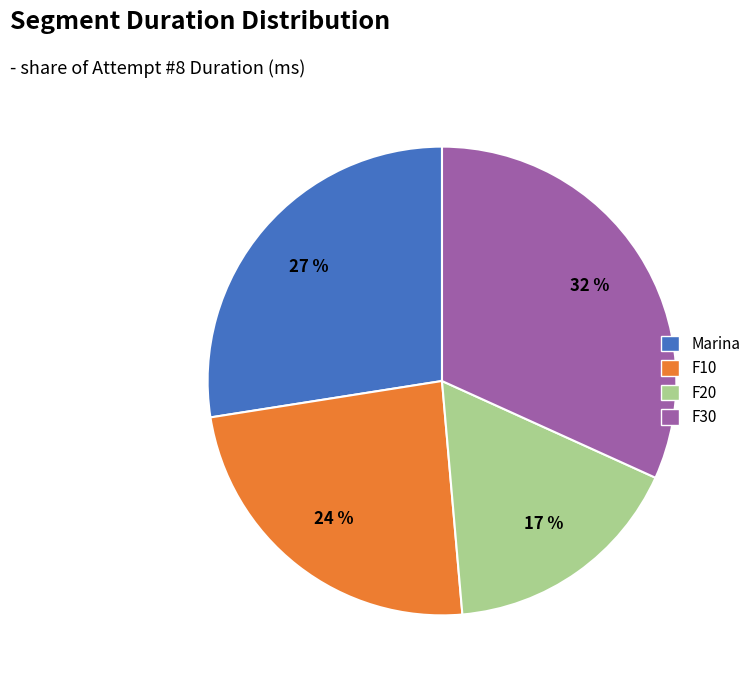

Combined, do Marina and F30 account for over 50%?

Yes